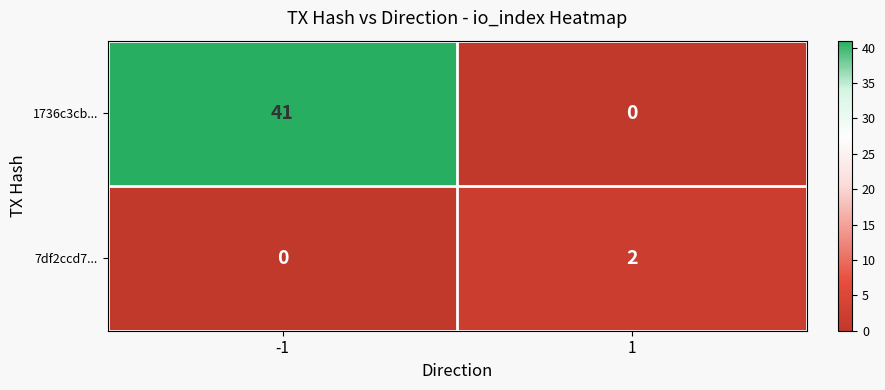

At which category is the sum across all series the highest?

-1